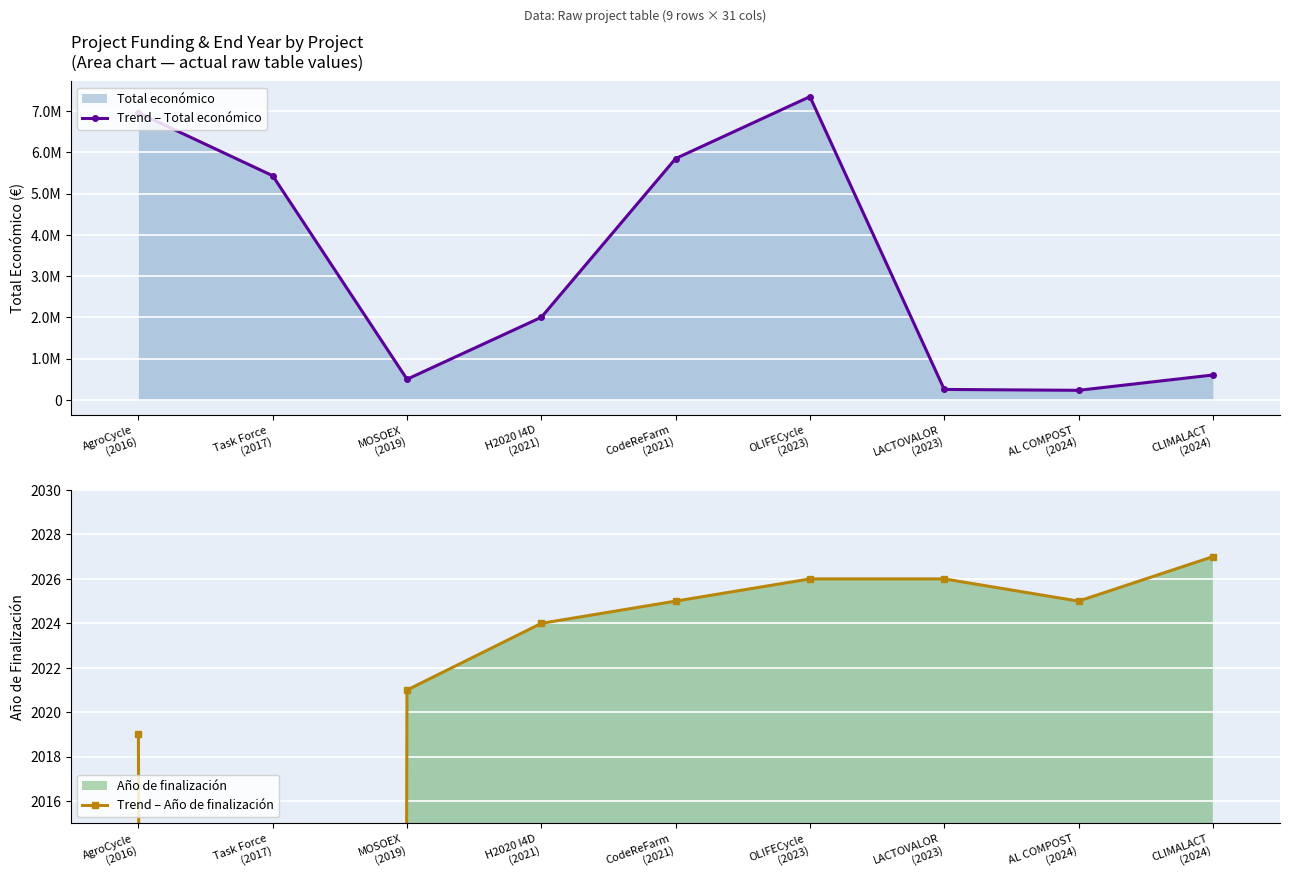

True or false: Trend – Total económico has a value of 11653382 at AgroCycle
(2016).

False